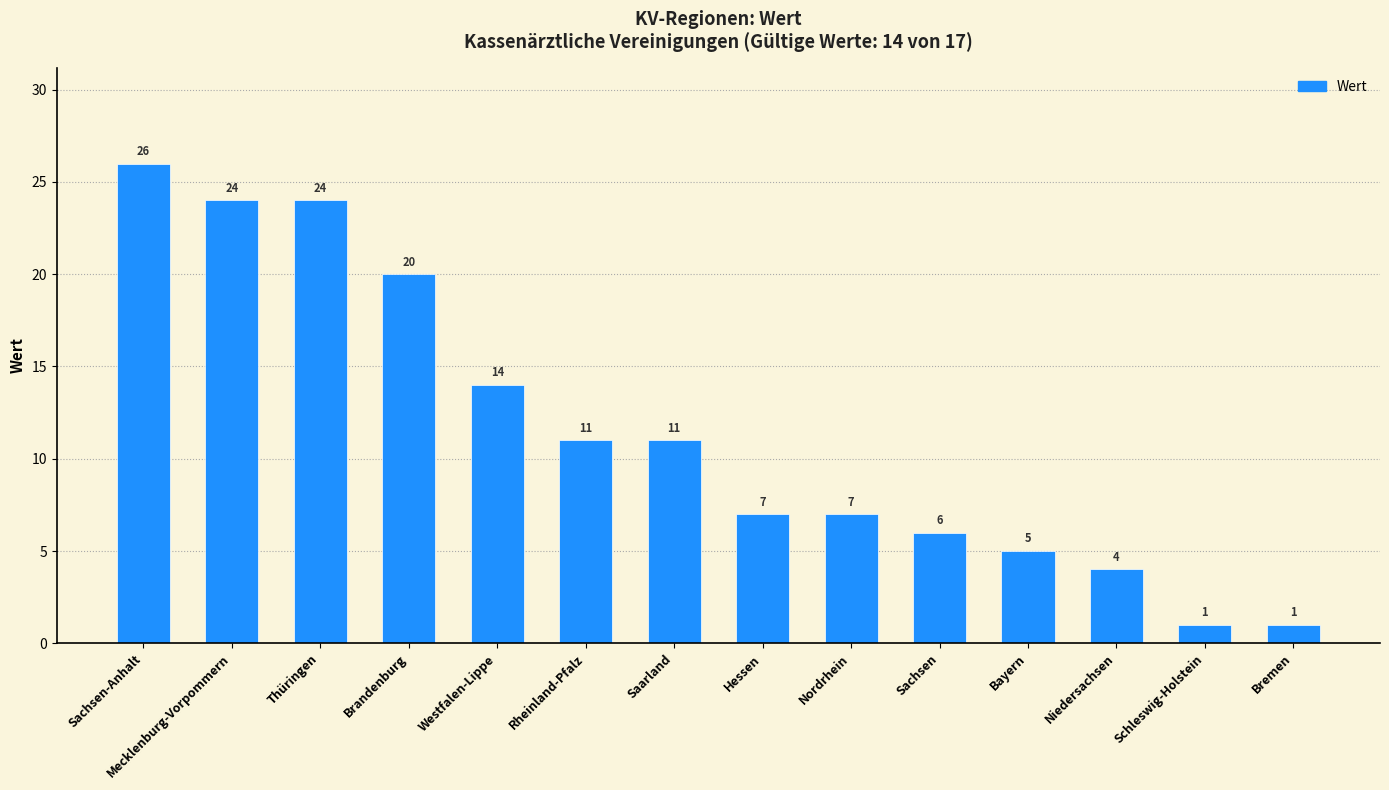

Reading left to right, extract all data points from this chart.

Sachsen-Anhalt=26	Mecklenburg-Vorpommern=24	Thüringen=24	Brandenburg=20	Westfalen-Lippe=14	Rheinland-Pfalz=11	Saarland=11	Hessen=7	Nordrhein=7	Sachsen=6	Bayern=5	Niedersachsen=4	Schleswig-Holstein=1	Bremen=1